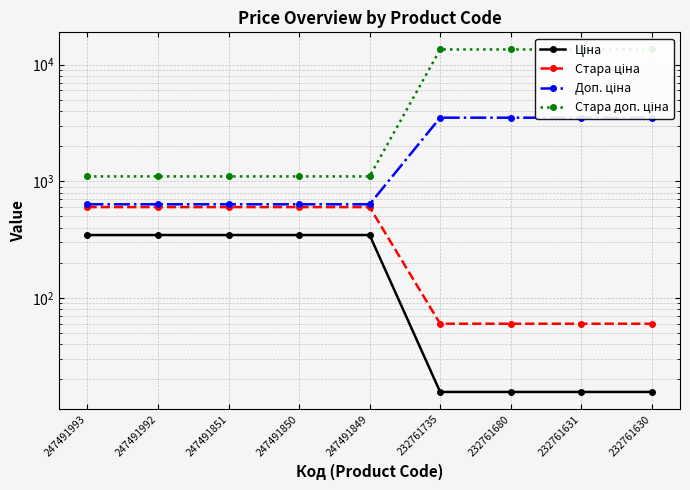

Does the chart have visible grid lines?

Yes